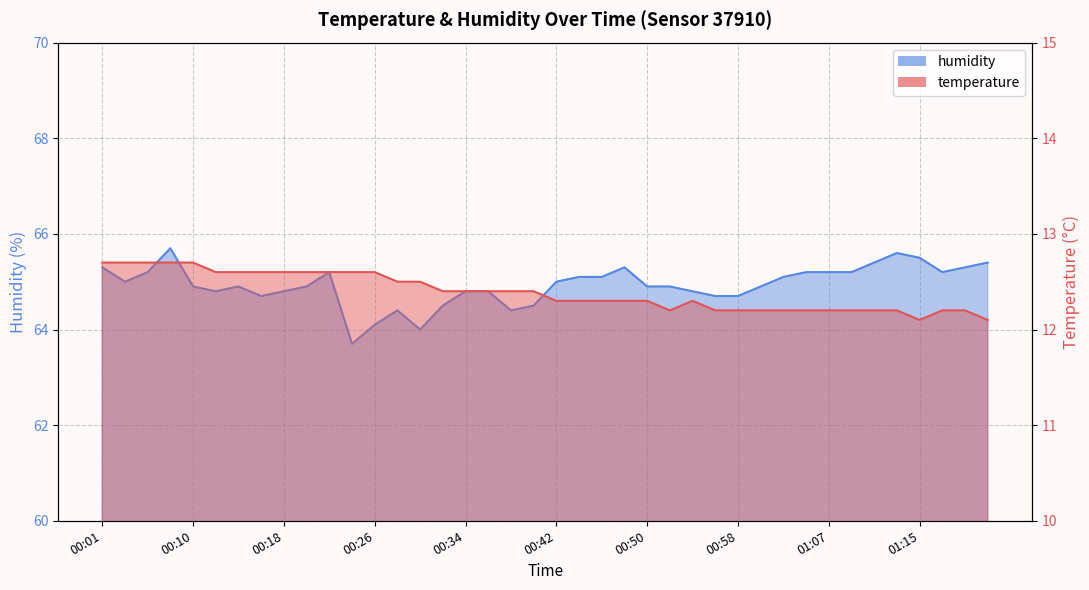

Where is humidity nearest to the value 64?

00:30